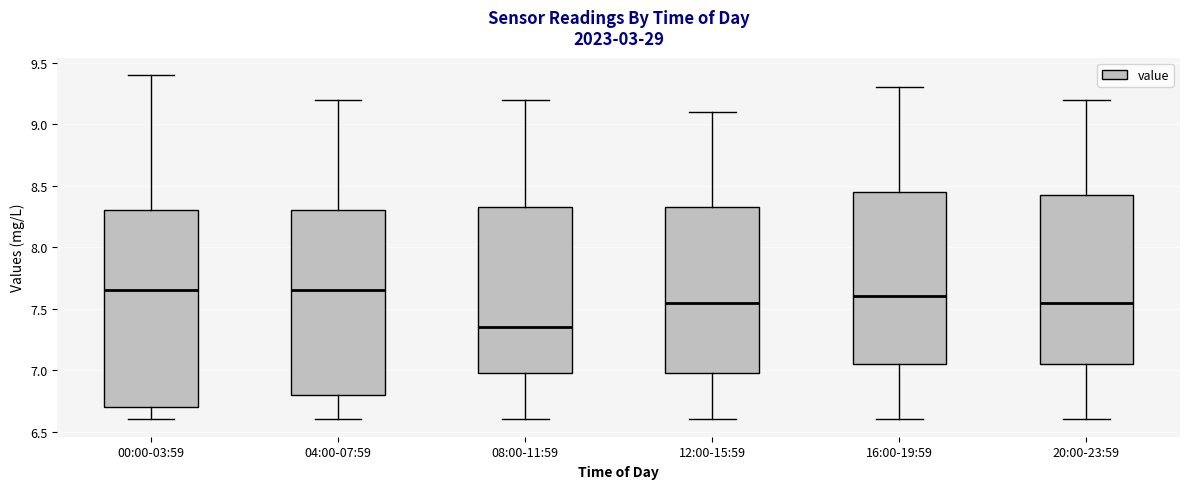

Where does the lower whisker of the box for 12:00-15:59 end on the y-axis? The values are not printed on the chart, so give them approximately, as read against the axis.

6.60